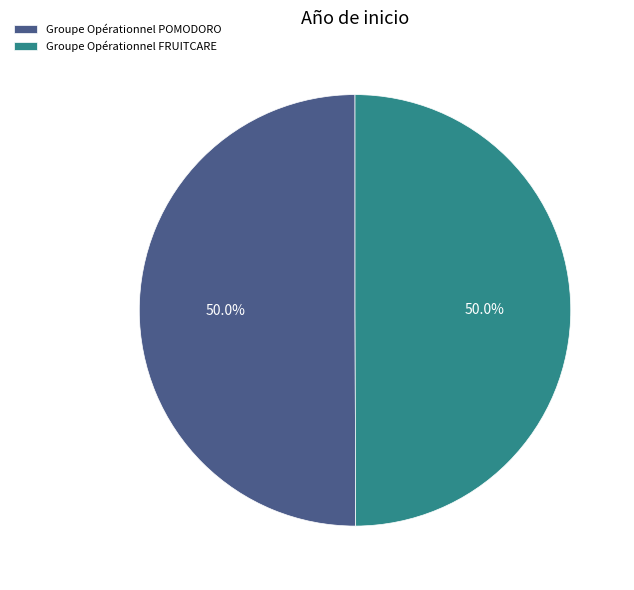

Count the number of slices in the pie.

2